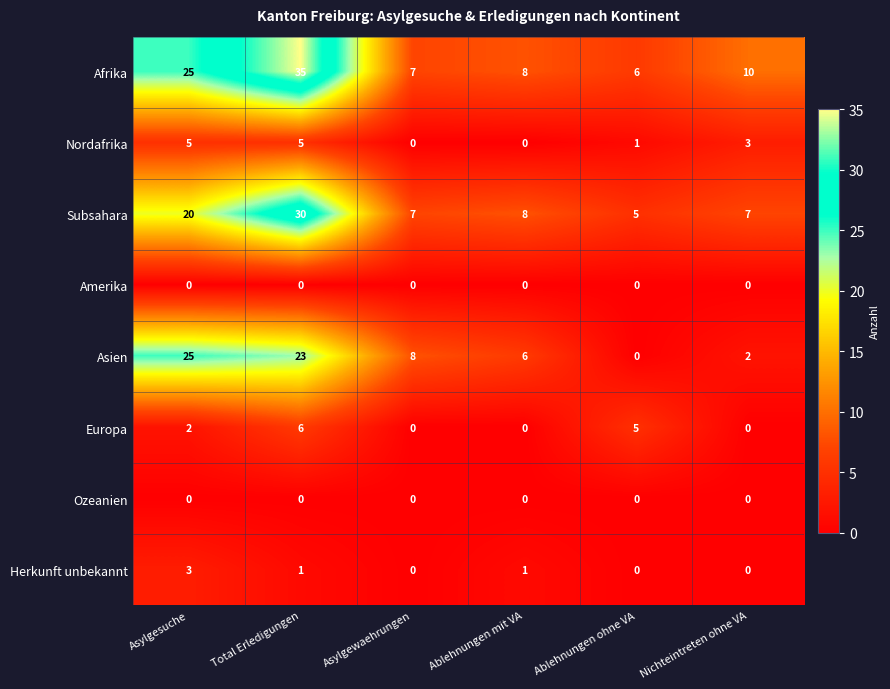

At which label does Asien reach its minimum?

Ablehnungen ohne VA